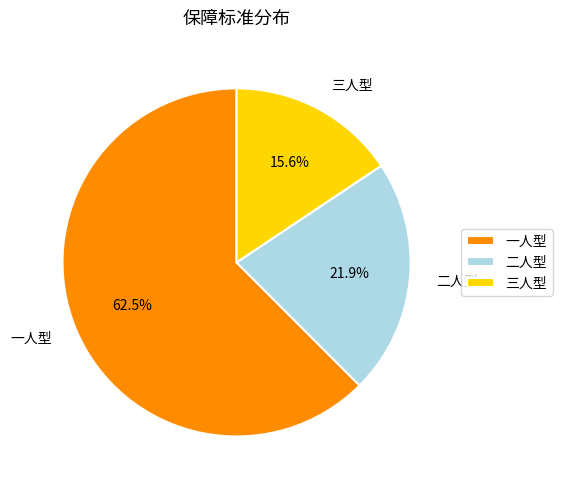

What percentage is the 二人型 slice, to the nearest percent?

22%